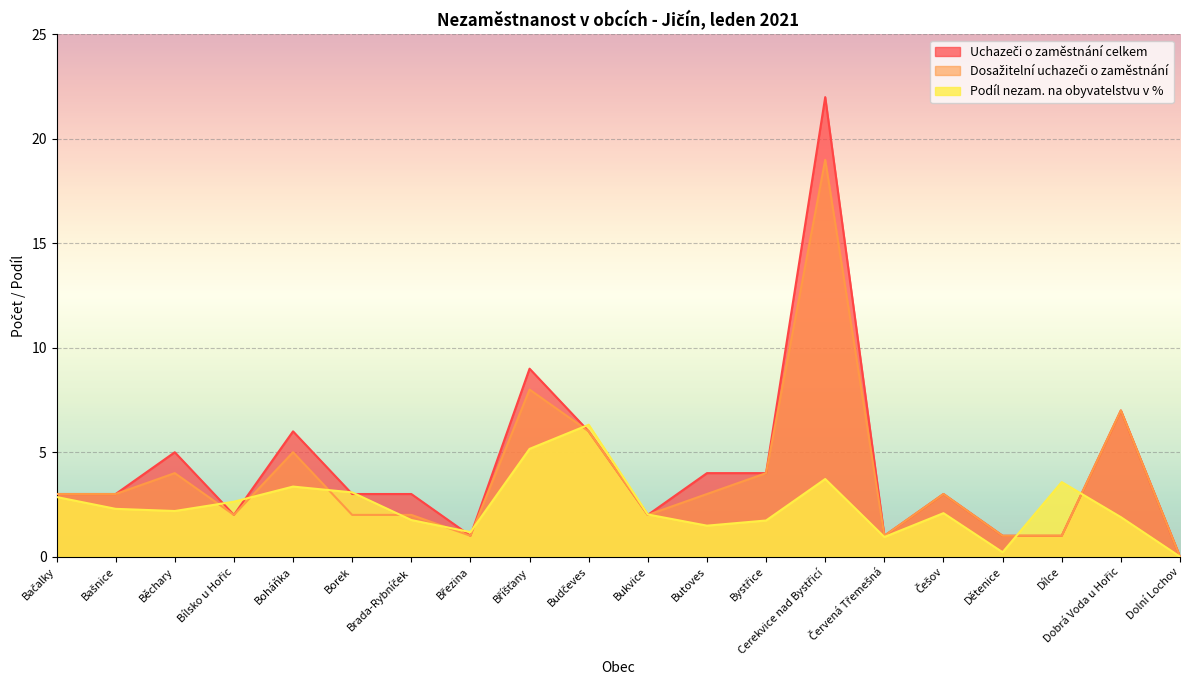

How many interior local valleys does the Dosažitelní uchazeči o zaměstnání series have?

4